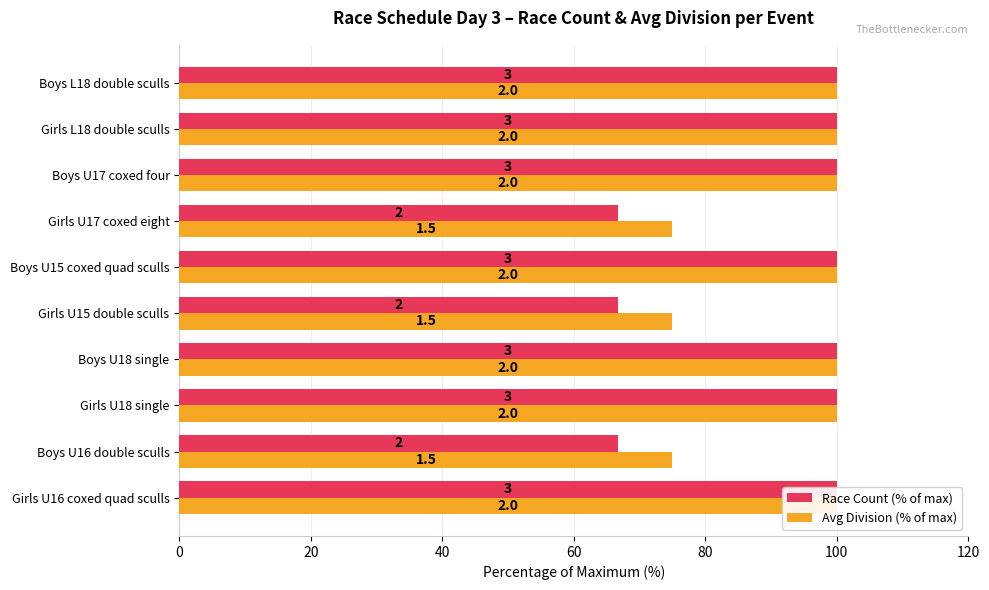

What is the lowest value of the Race Count (% of max) series?

66.7